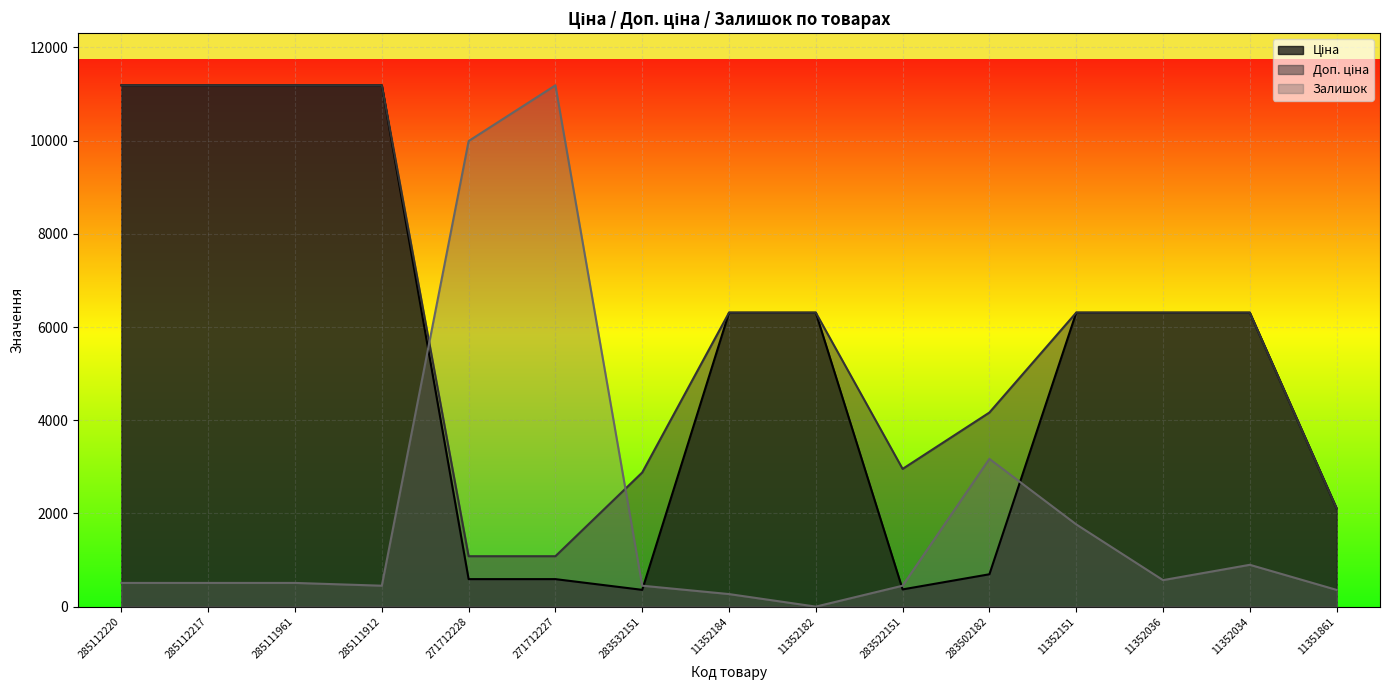

True or false: Ціна has a value of 396.1 at 271712227.

False